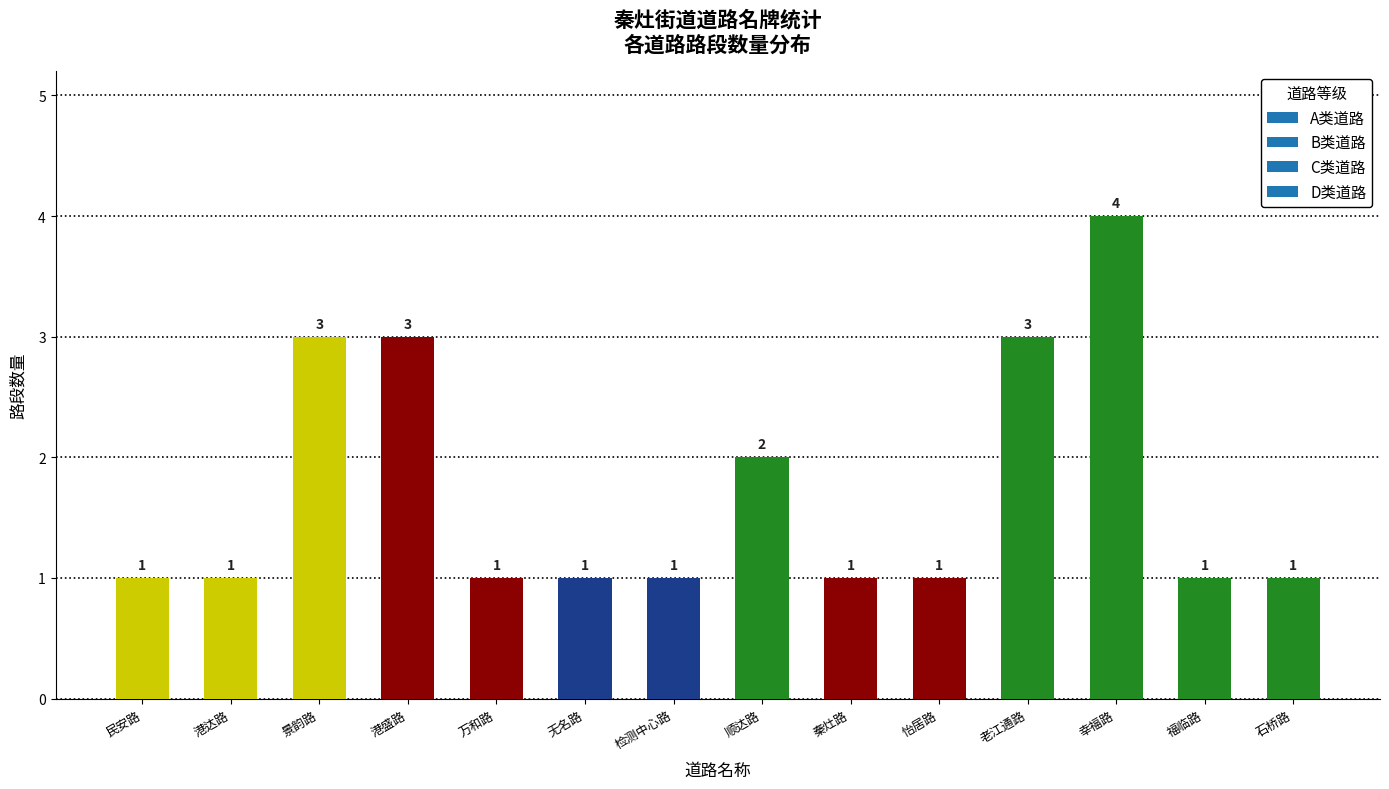

The chart shows a value of 1 at 石桥路. True or false?

True